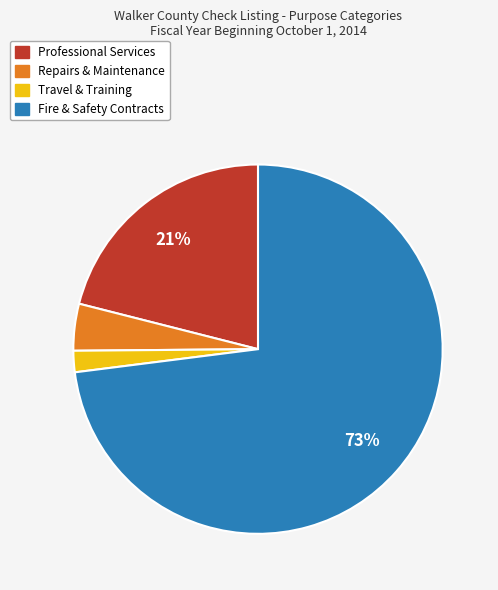

Is there any slice that represents more than half of the pie?

Yes